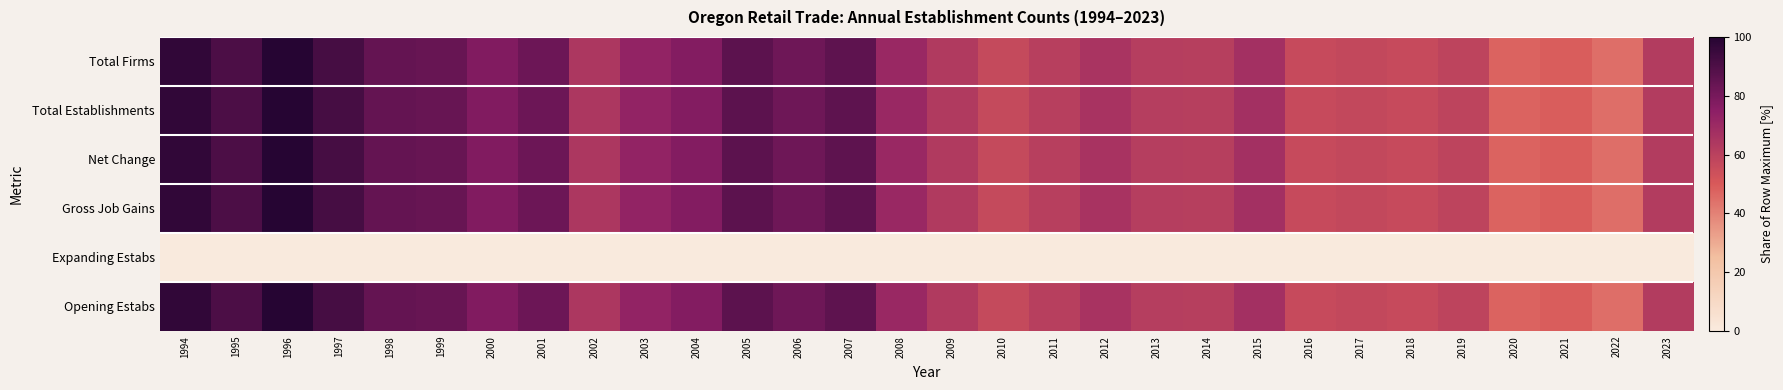

What is the total value across all series at 2017?

286.2